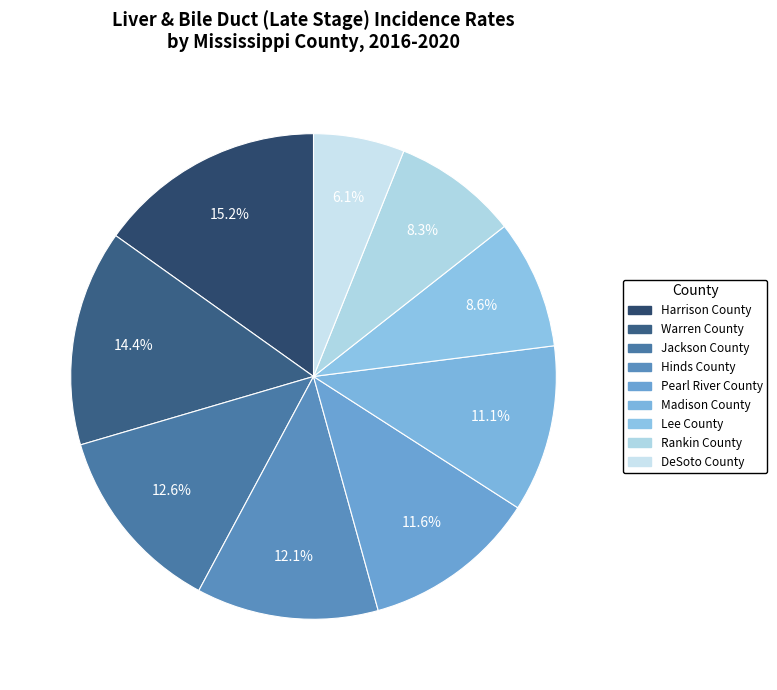

To the nearest percent, what is the combined percentage of Pearl River County and Warren County?

26%